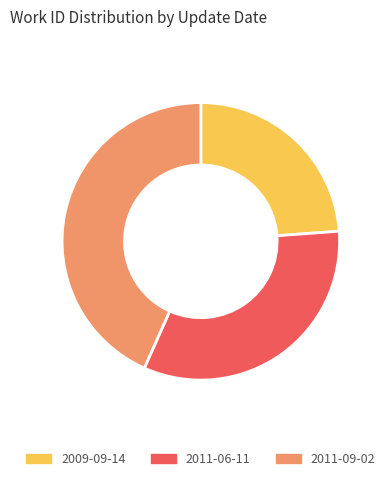

Is 2009-09-14 the majority of the pie?

No